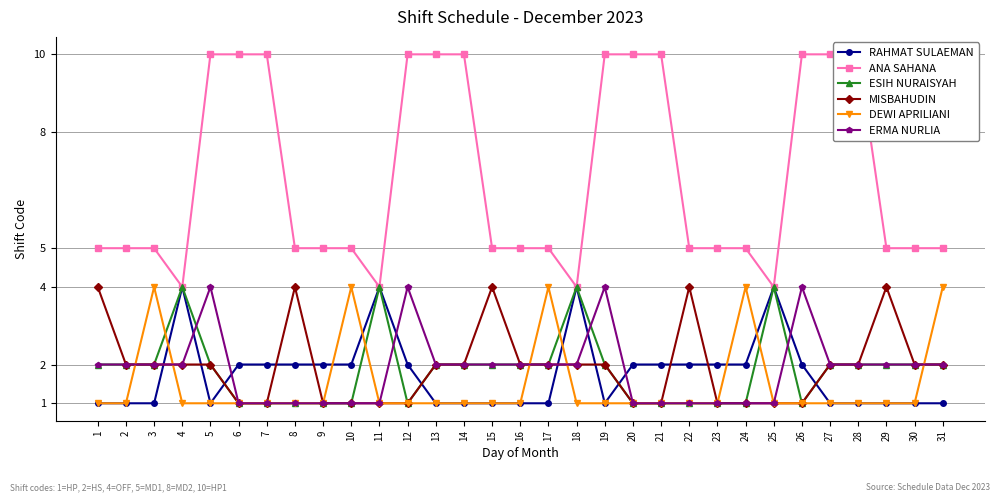

What value does the ESIH NURAISYAH series have at 27?

2